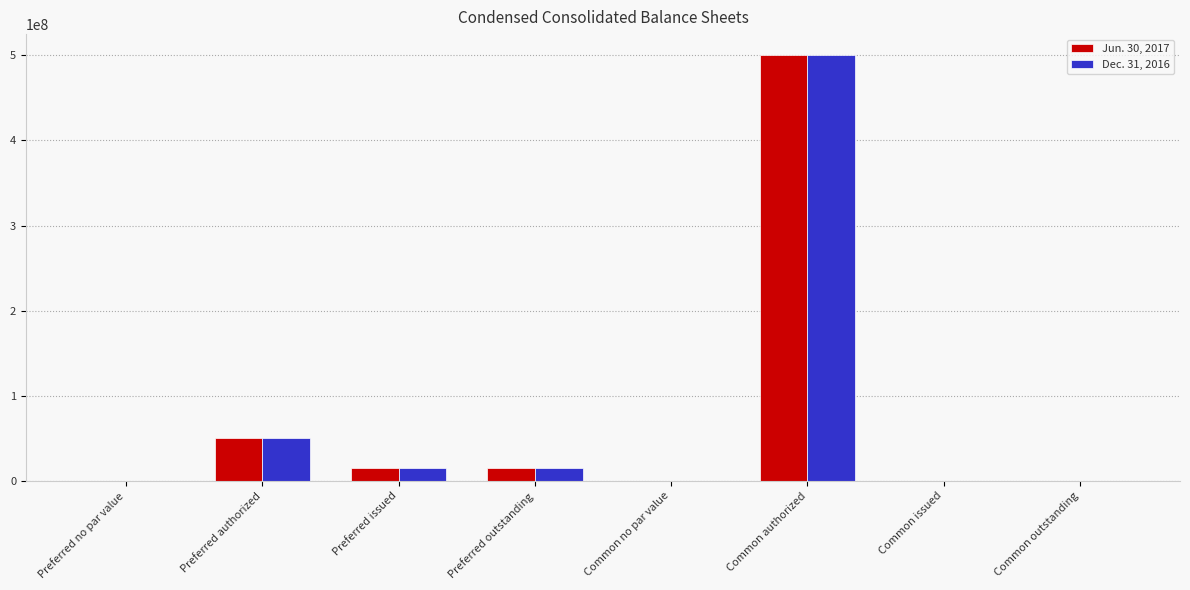

The Jun. 30, 2017 series shows 500000000 at Common authorized. True or false?

True